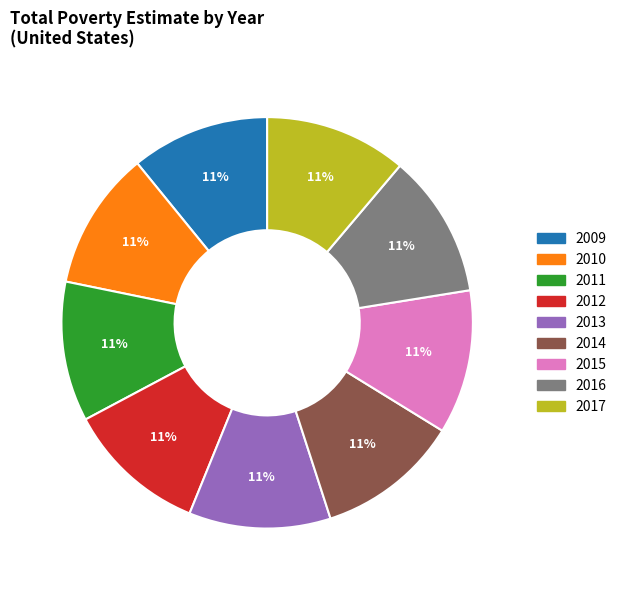

To the nearest percent, what percentage of the pie is 2013?

11%